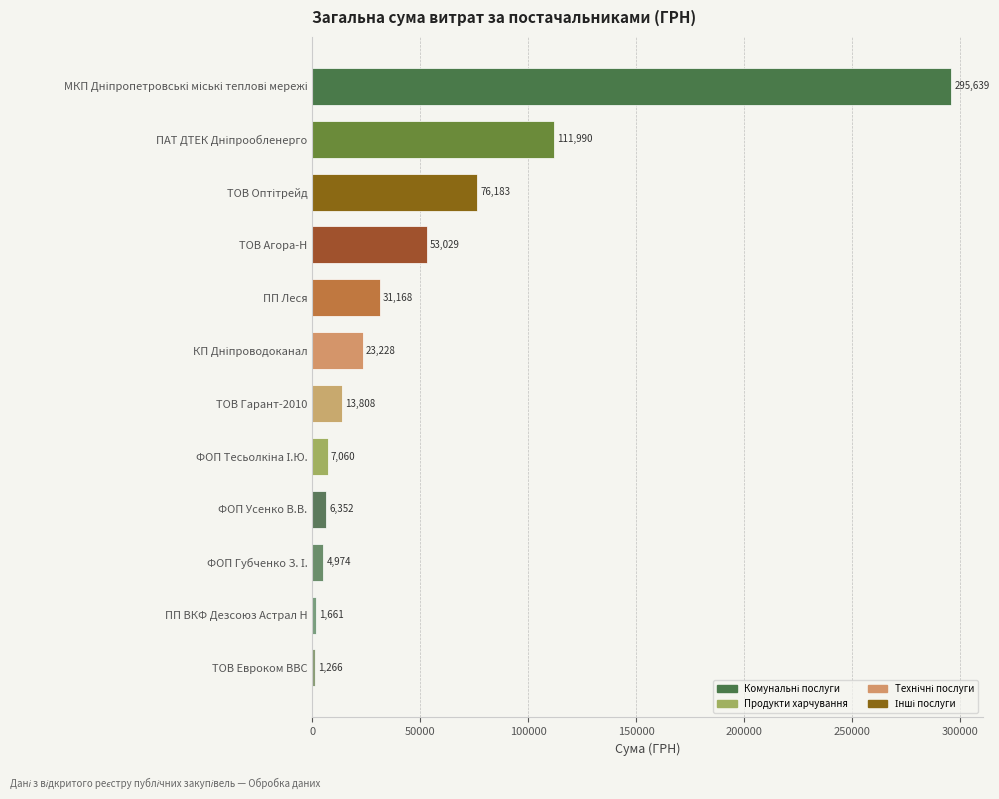

Which has a higher value, ТОВ Гарант-2010 or ПП Леся?

ПП Леся